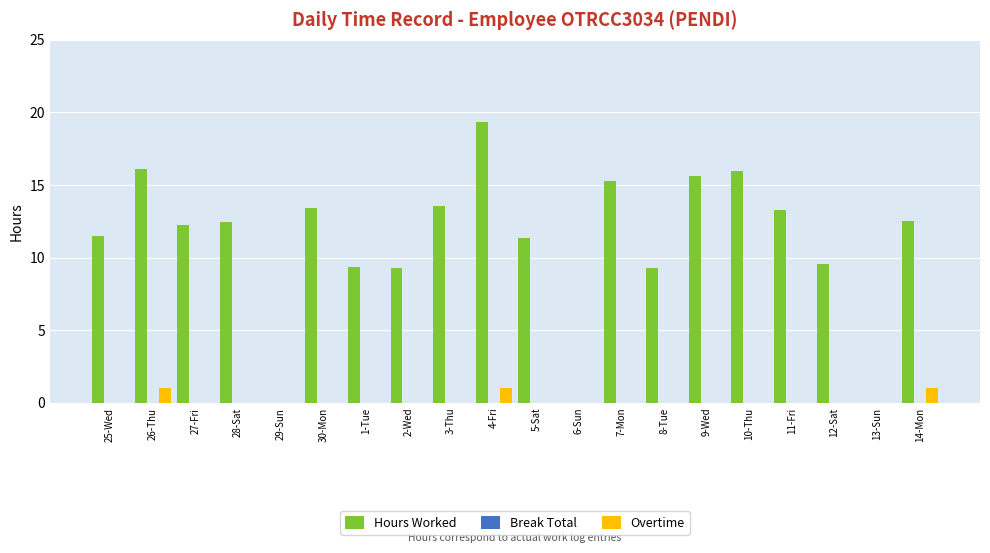

Is the value of Overtime at 1-Tue greater than the value of Hours Worked at 11-Fri?

No